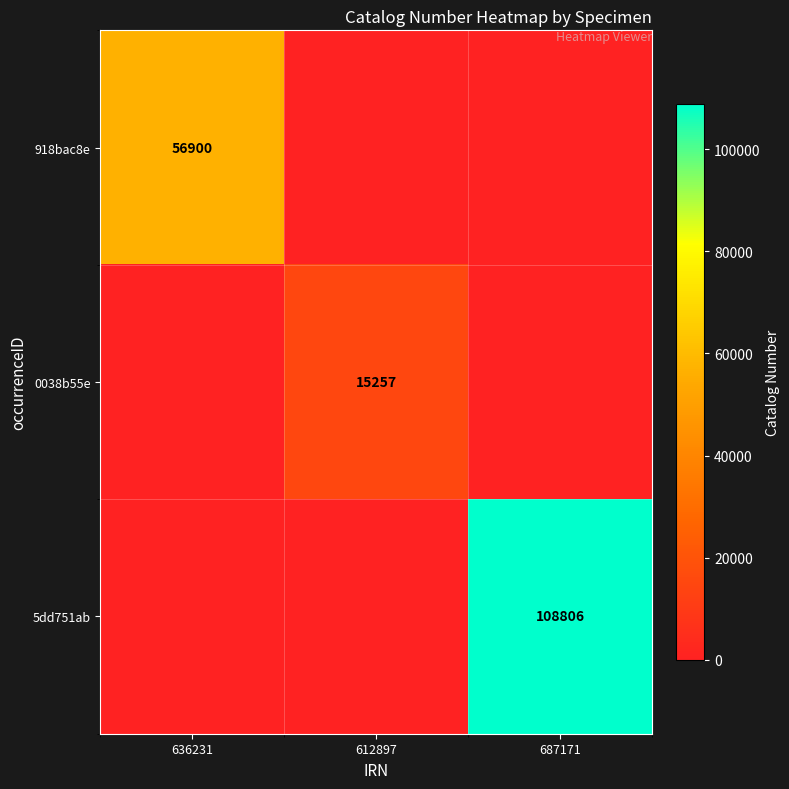

True or false: 5dd751ab has a value of 164253 at 687171.

False